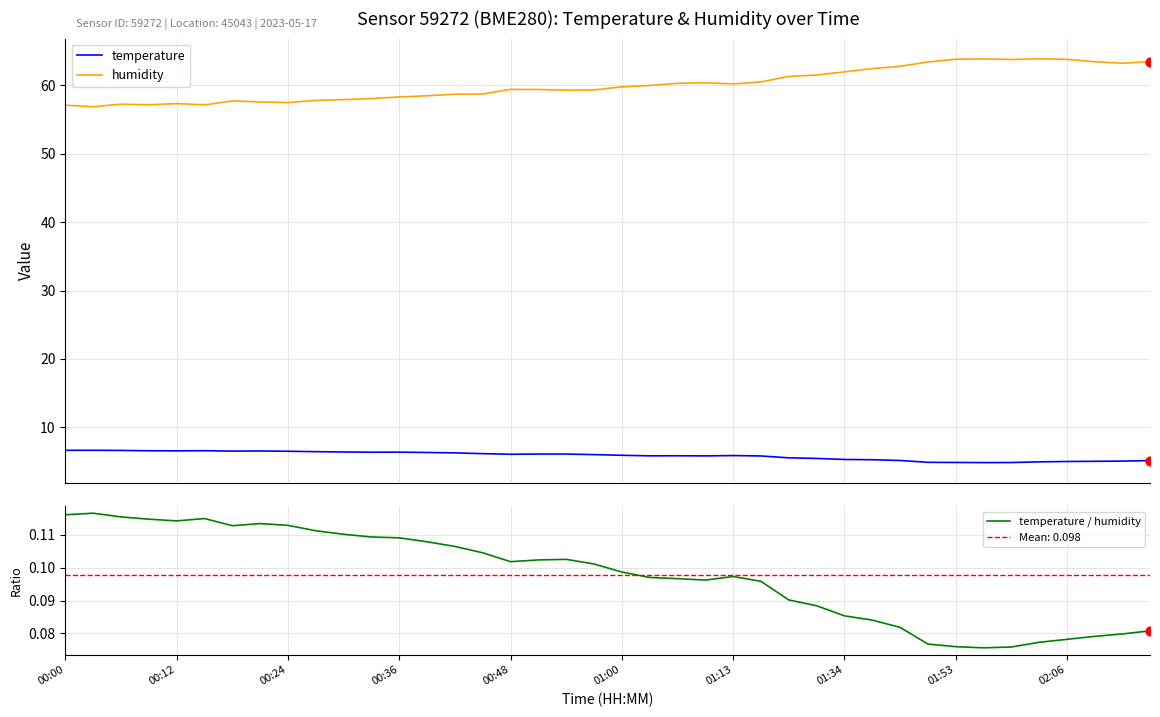

What are all the series names shown in the legend?

temperature, humidity, temperature / humidity